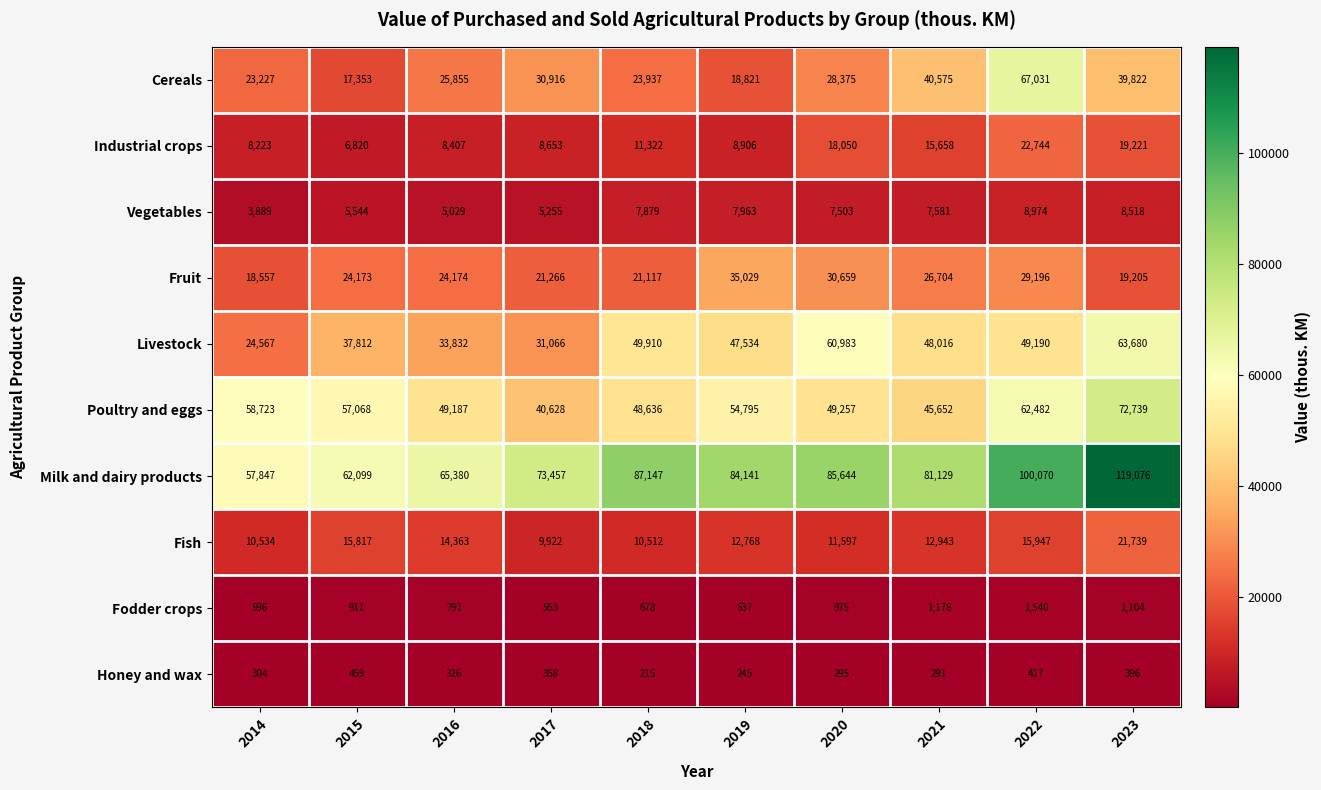

Between 2017 and 2020, which series saw the biggest shift?

Livestock